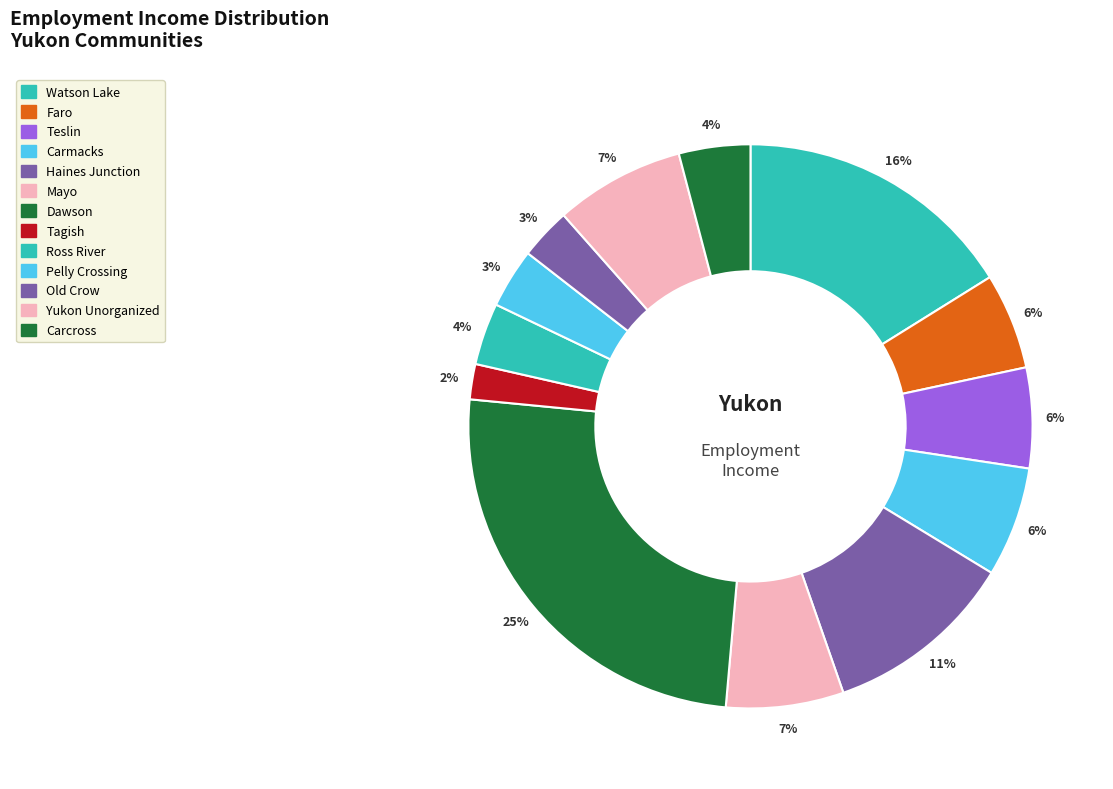

To the nearest percent, what is the difference between the Faro and Haines Junction slice percentages?

5%